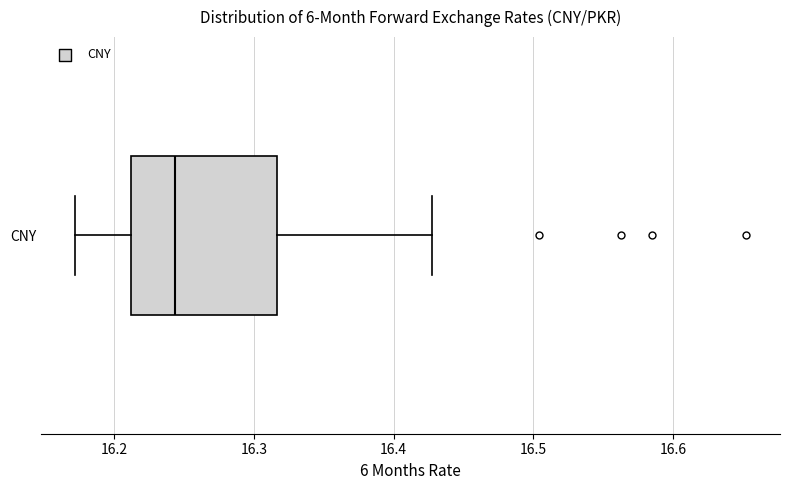

Where is the right edge of the box for CNY on the x-axis? The values are not printed on the chart, so give them approximately, as read against the axis.

16.32